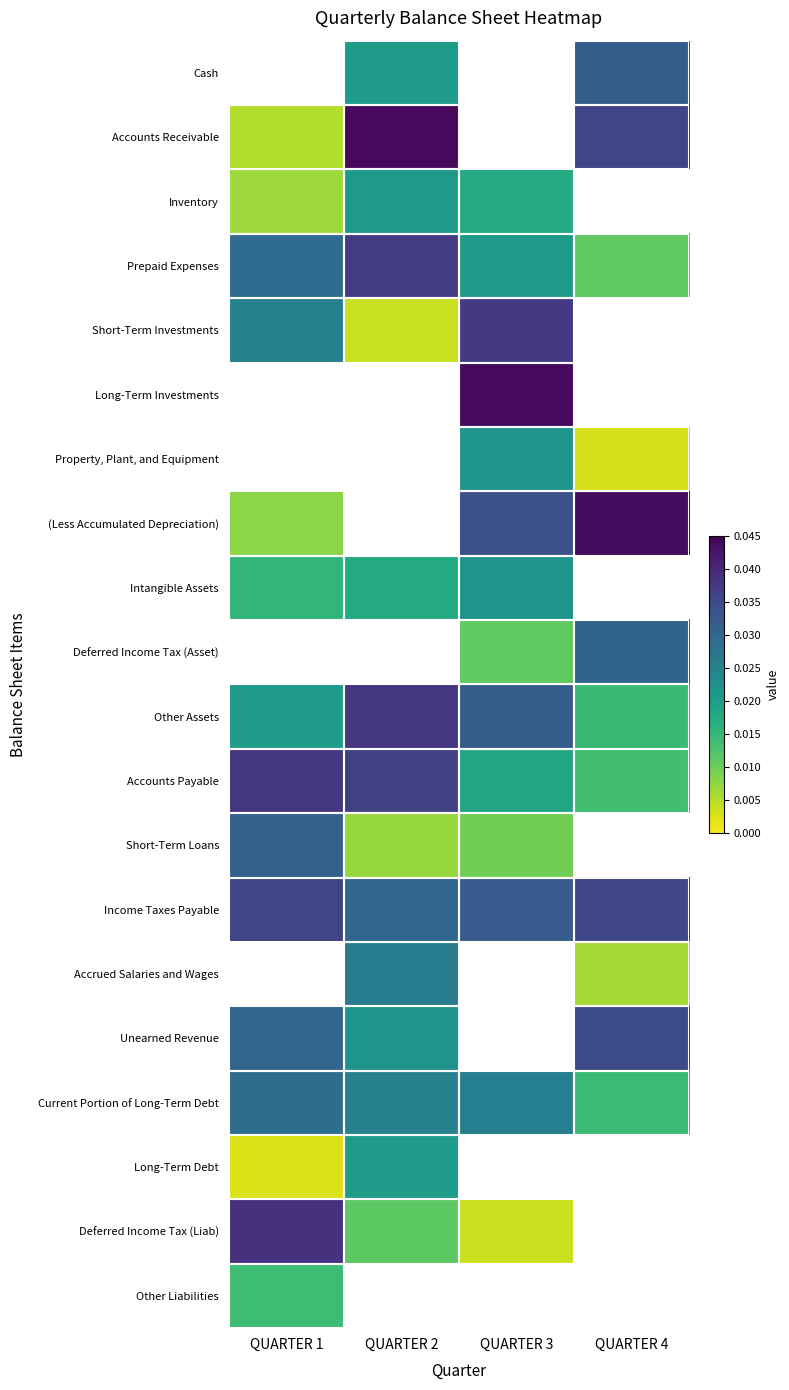

How many data points in (Less Accumulated Depreciation) are above 0?

3